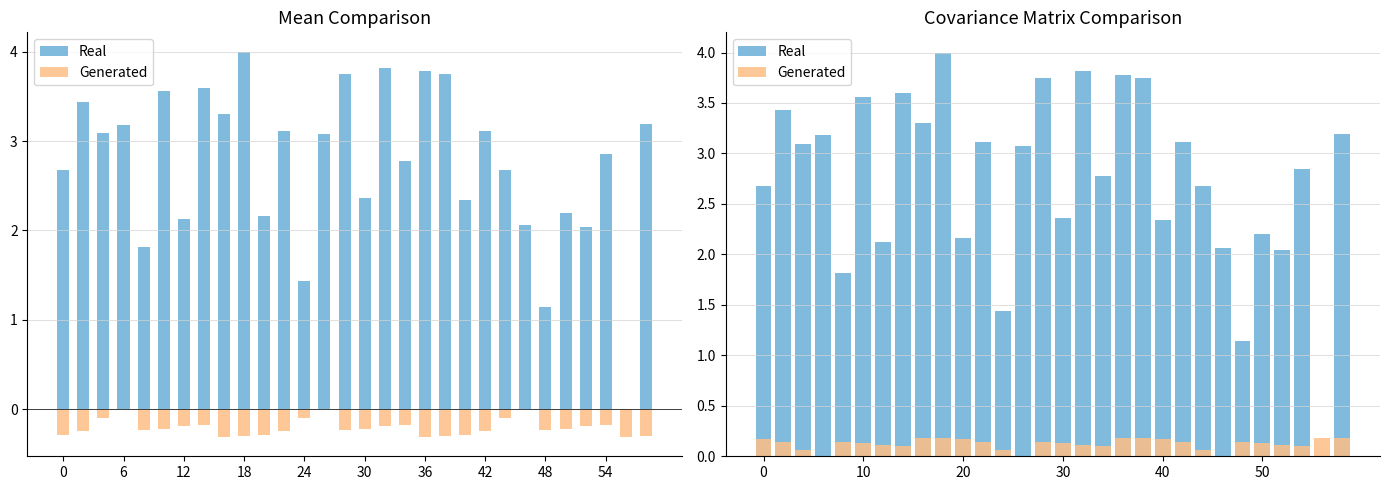

Rank the series by their maximum value, from highest to lowest.

Real, Generated